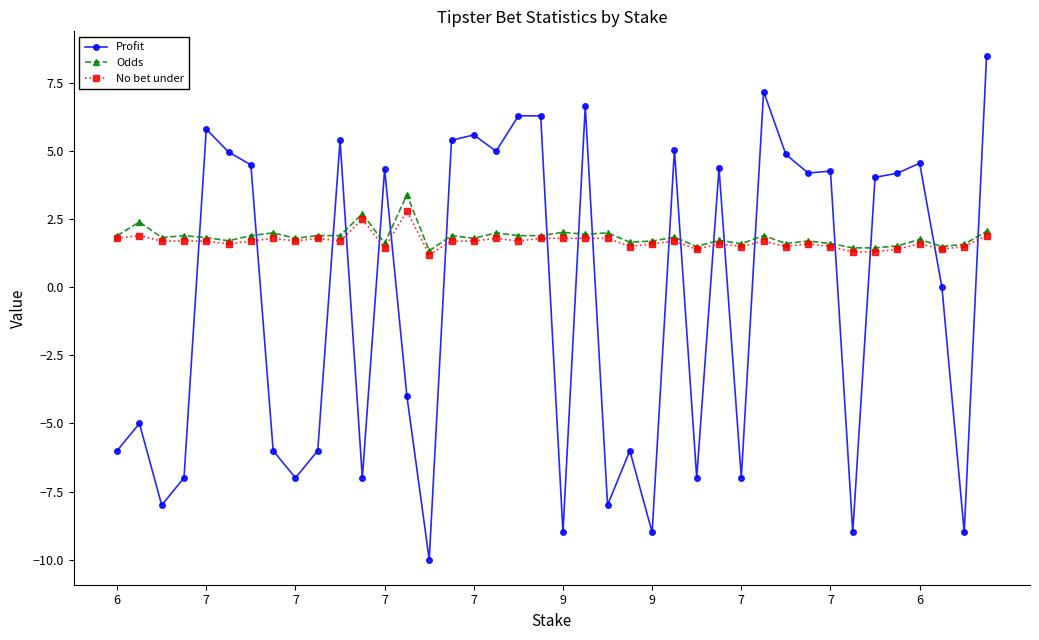

What is the value of the No bet under point at the 32nd from the left?

1.6